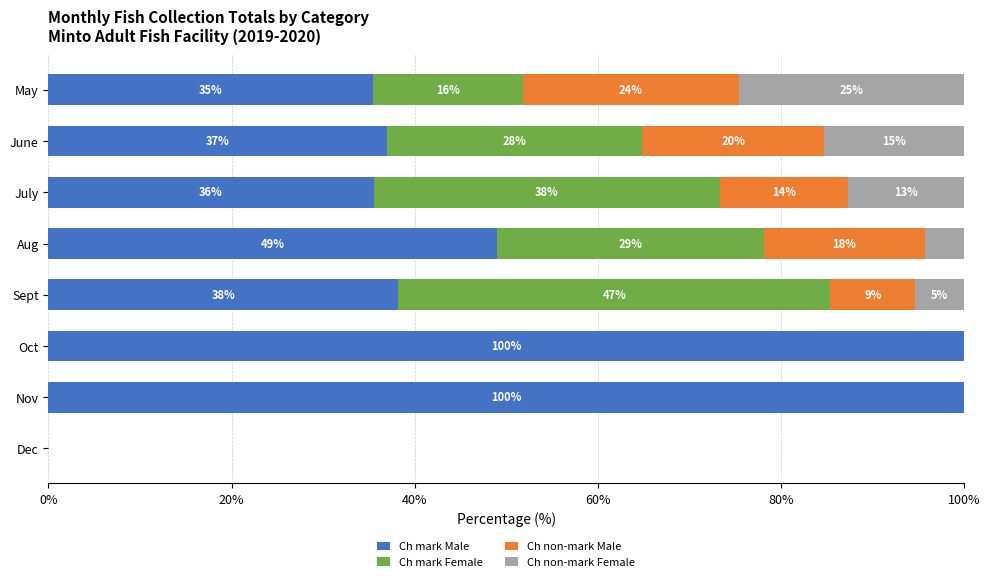

What is the difference between the second highest and minimum values in the Ch mark Male series?

100.0